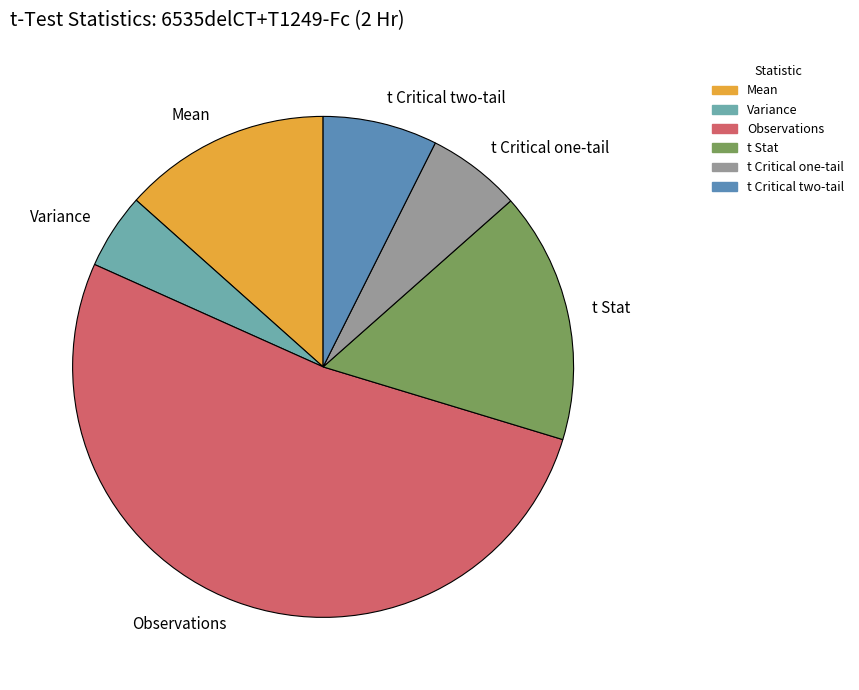

How many slices are in this pie chart?

6